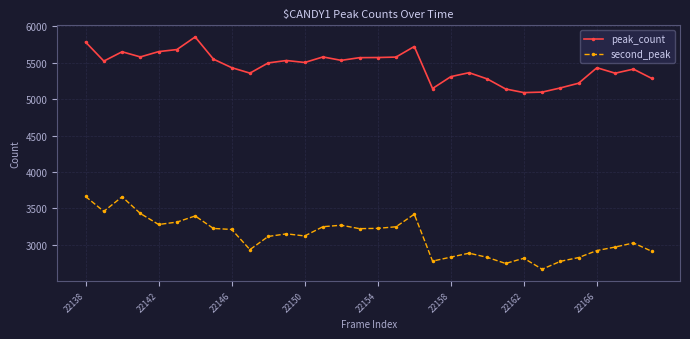

Which series has the widest spread of values?

second_peak